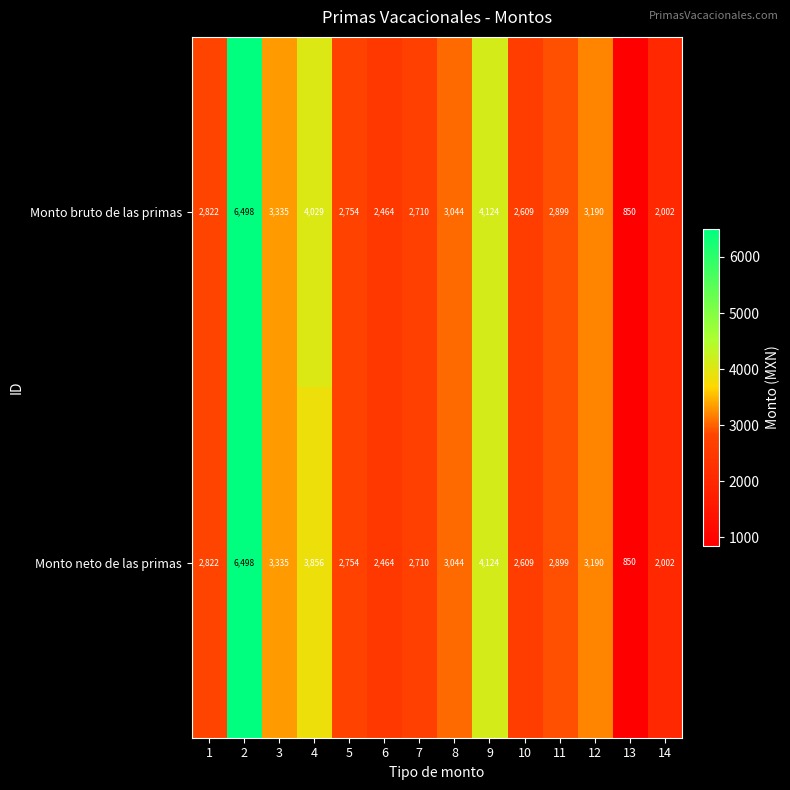

Reading left to right, list all the values displayed in this chart.

Monto bruto de las primas: 1=2822	2=6498	3=3335	4=4029	5=2754	6=2464	7=2710	8=3044	9=4124	10=2609	11=2899	12=3190	13=850	14=2002
Monto neto de las primas: 1=2822	2=6498	3=3335	4=3856	5=2754	6=2464	7=2710	8=3044	9=4124	10=2609	11=2899	12=3190	13=850	14=2002